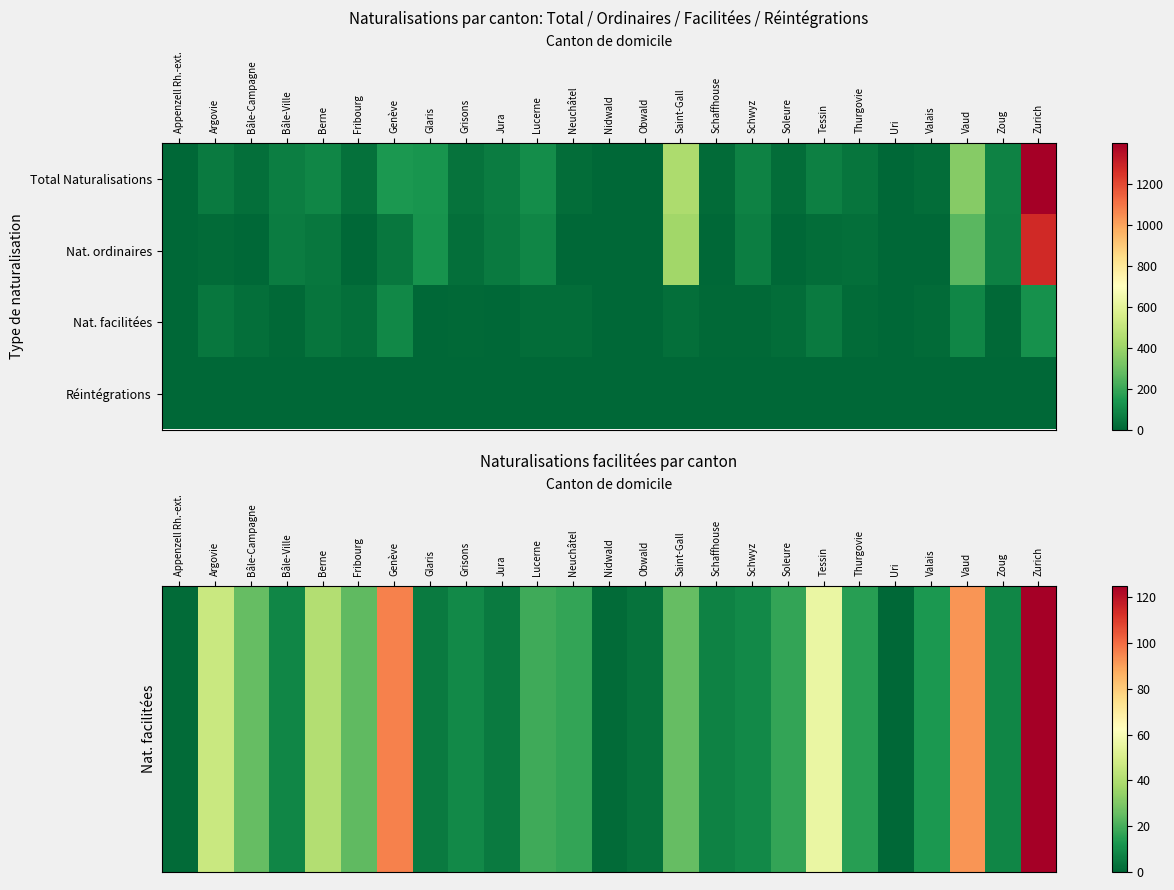

Which has a higher value, Jura or Grisons?

Grisons